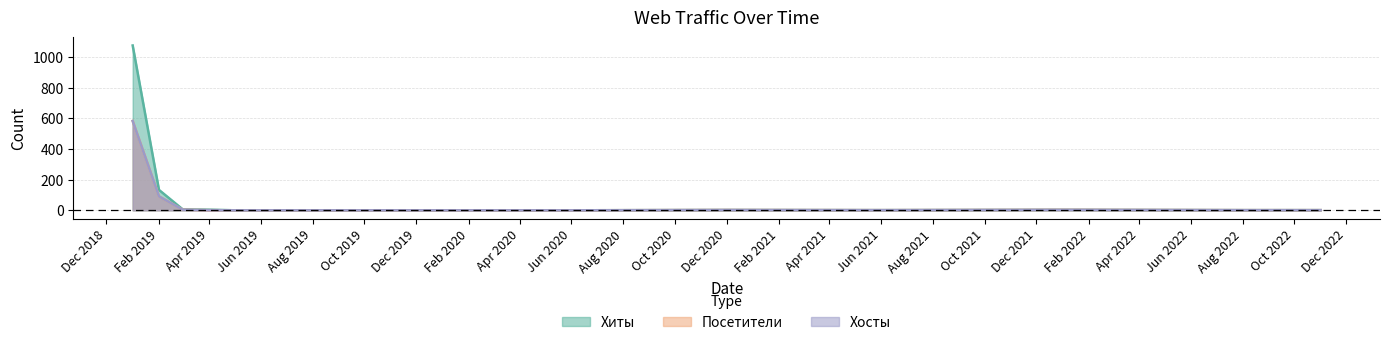

Does the chart display data point markers on the line(s)?

No